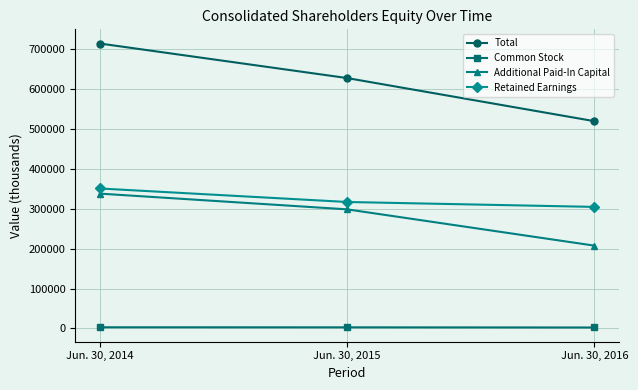

At which category is the sum across all series the highest?

Jun. 30, 2014